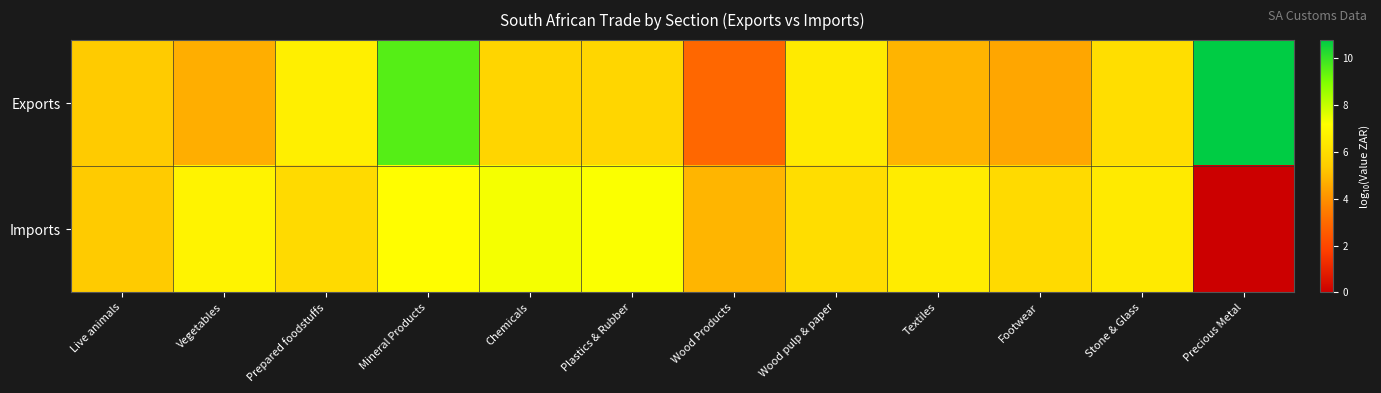

Reading right to left, extract all data points from this chart.

Exports: Precious Metal=10.8	Stone & Glass=6.0	Footwear=4.5	Textiles=4.8	Wood pulp & paper=6.5	Wood Products=2.9	Plastics & Rubber=5.8	Chemicals=5.7	Mineral Products=9.6	Prepared foodstuffs=6.6	Vegetables=4.7	Live animals=5.4
Imports: Precious Metal=0.0	Stone & Glass=6.4	Footwear=5.9	Textiles=6.5	Wood pulp & paper=6.0	Wood Products=4.9	Plastics & Rubber=7.2	Chemicals=7.3	Mineral Products=7.1	Prepared foodstuffs=5.9	Vegetables=6.8	Live animals=5.4